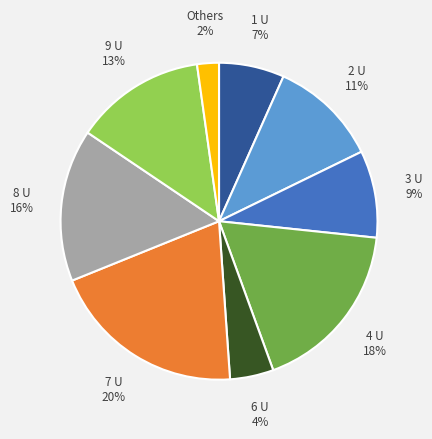

Is there any slice that represents more than half of the pie?

No